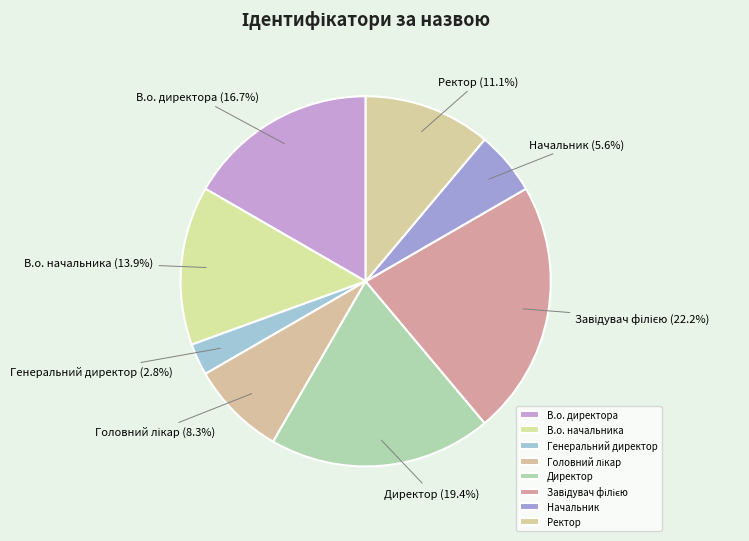

How many segments does this pie chart have?

8